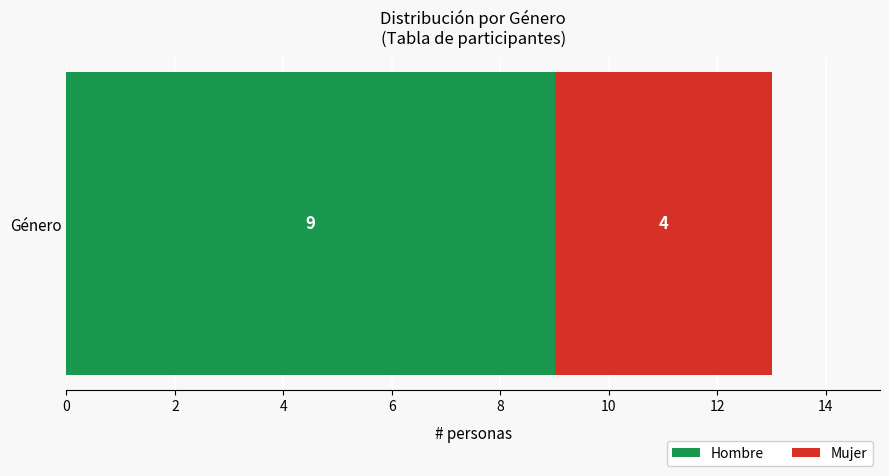

The Hombre series shows 5 at Género. True or false?

False